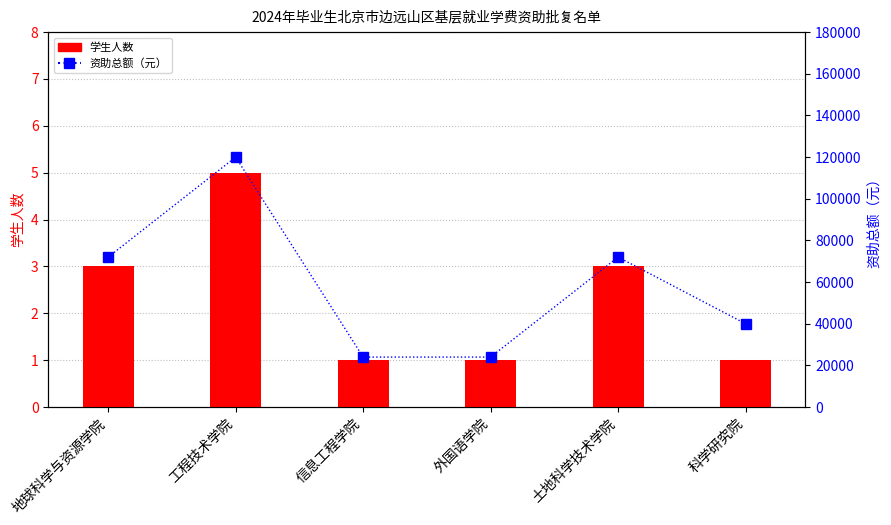

Reading left to right, extract all data points from this chart.

学生人数: 3	5	1	1	3	1
资助总额（元）: 72000	120000	24000	24000	72000	40000